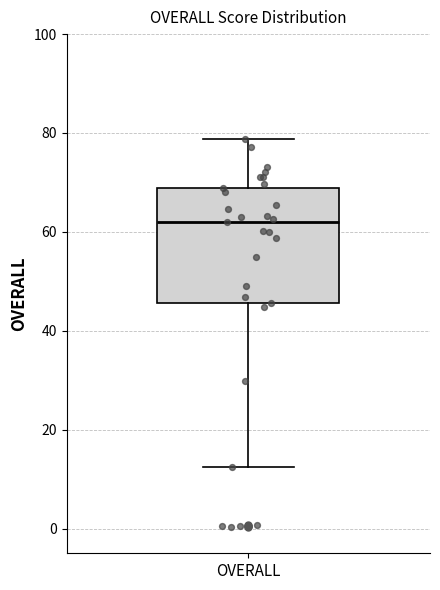

Transcribe this box plot: give where the median line is, the range the box spans, and where the two whiskers end, as read against the y-axis. The values are not printed on the chart, so give them approximately, as read against the axis.

median 62, box 46 to 68, whiskers 12 to 78